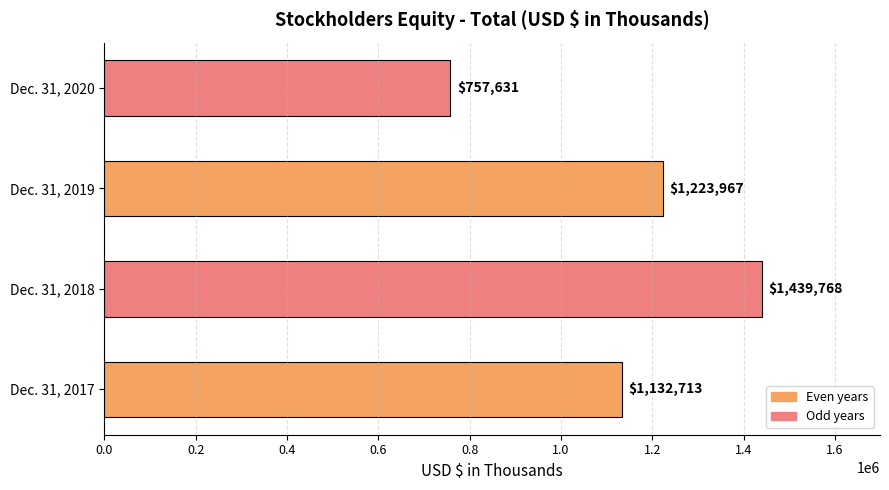

Rank the categories by value from highest to lowest.

Dec. 31, 2018, Dec. 31, 2019, Dec. 31, 2017, Dec. 31, 2020